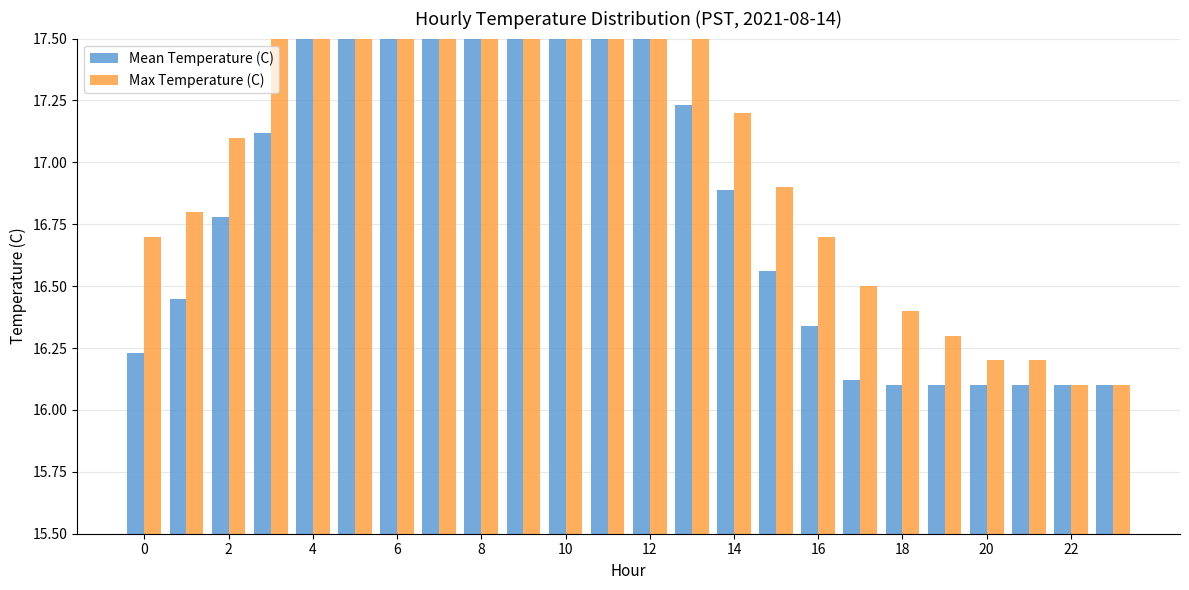

Reading right to left, transcribe all the data shown in this chart.

Mean Temperature (C): 16.1	16.1	16.1	16.1	16.1	16.1	16.1	16.3	16.6	16.9	17.2	17.7	18.3	19.1	19.9	20.4	20.1	19.2	18.6	17.9	17.1	16.8	16.4	16.2
Max Temperature (C): 16.1	16.1	16.2	16.2	16.3	16.4	16.5	16.7	16.9	17.2	17.6	18.0	18.7	19.5	20.3	20.8	20.5	19.6	18.9	18.2	17.5	17.1	16.8	16.7